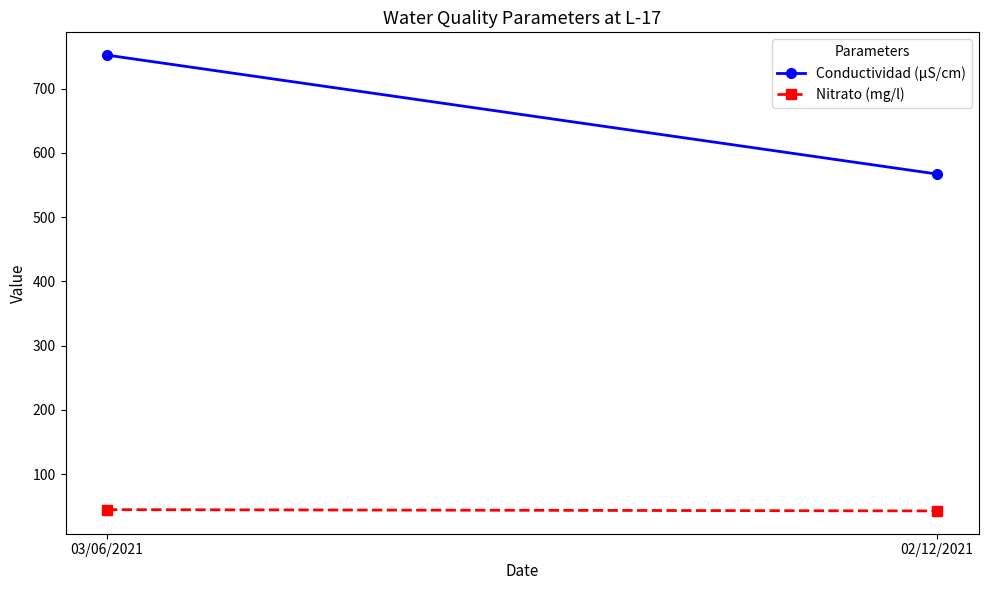

The value of Conductividad (µS/cm) at 03/06/2021 is 1250. True or false?

False